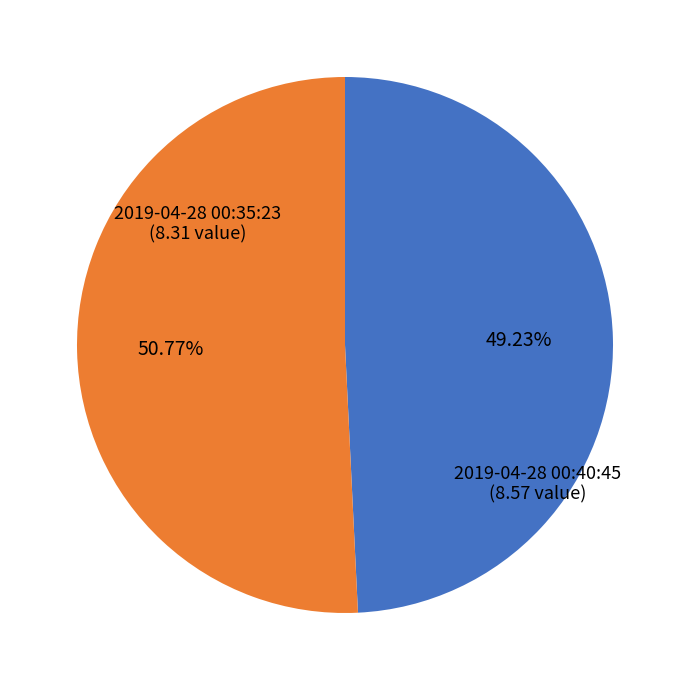

Is there a majority slice in this chart?

Yes